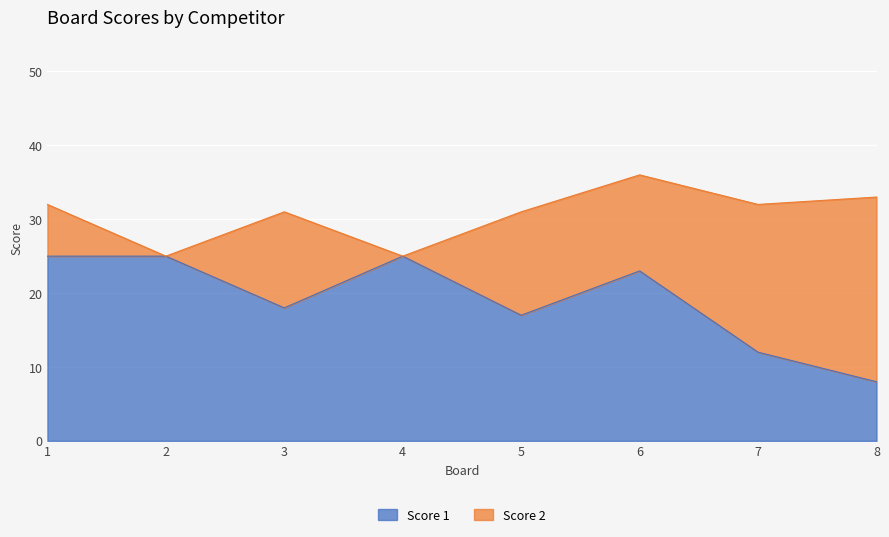

List the labels in order of value, largest first.

1, 2, 4, 6, 3, 5, 7, 8